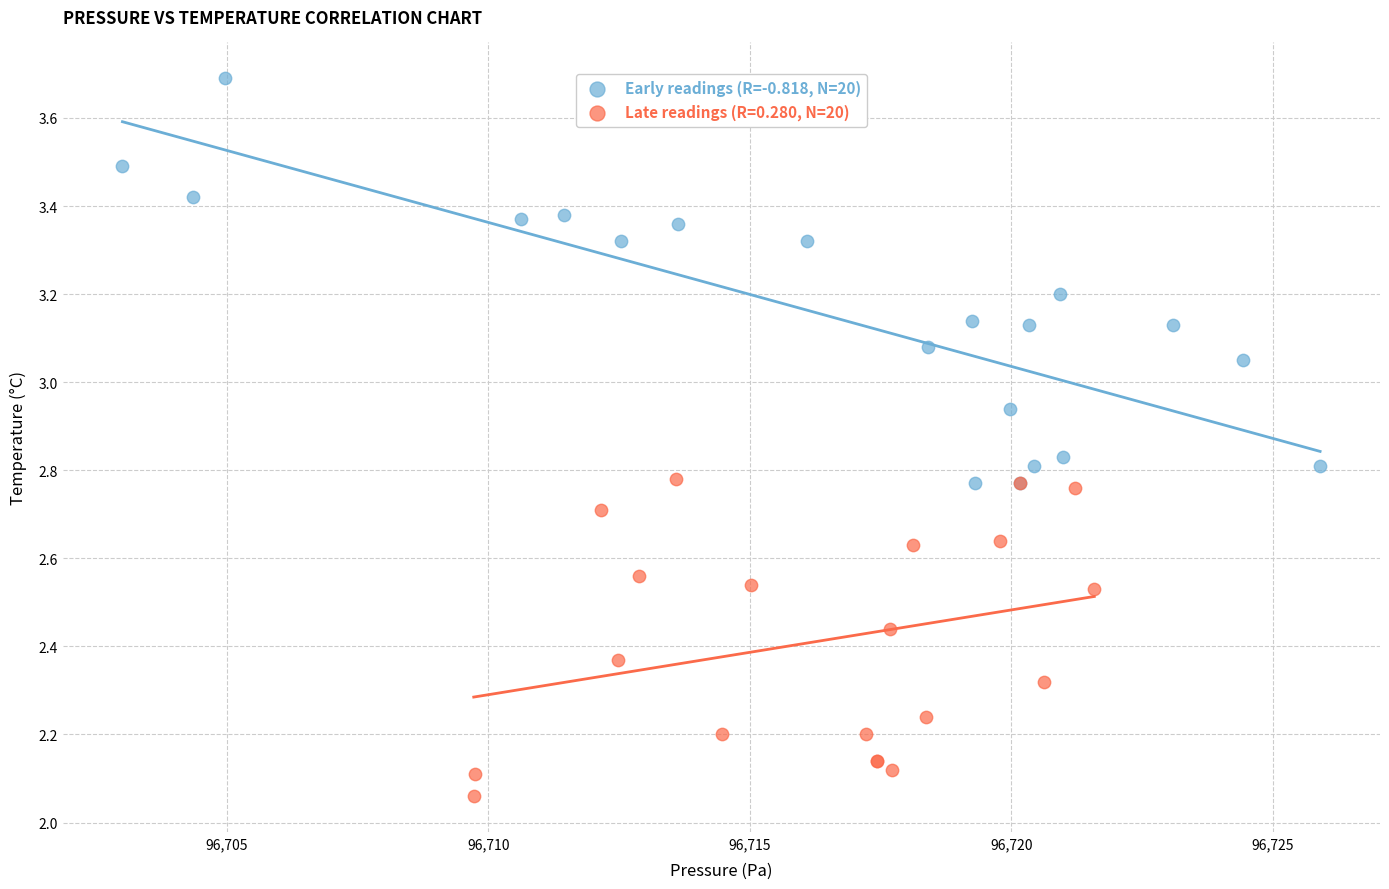

Which series reaches the maximum Y coordinate?

Early readings (R=-0.818, N=20)